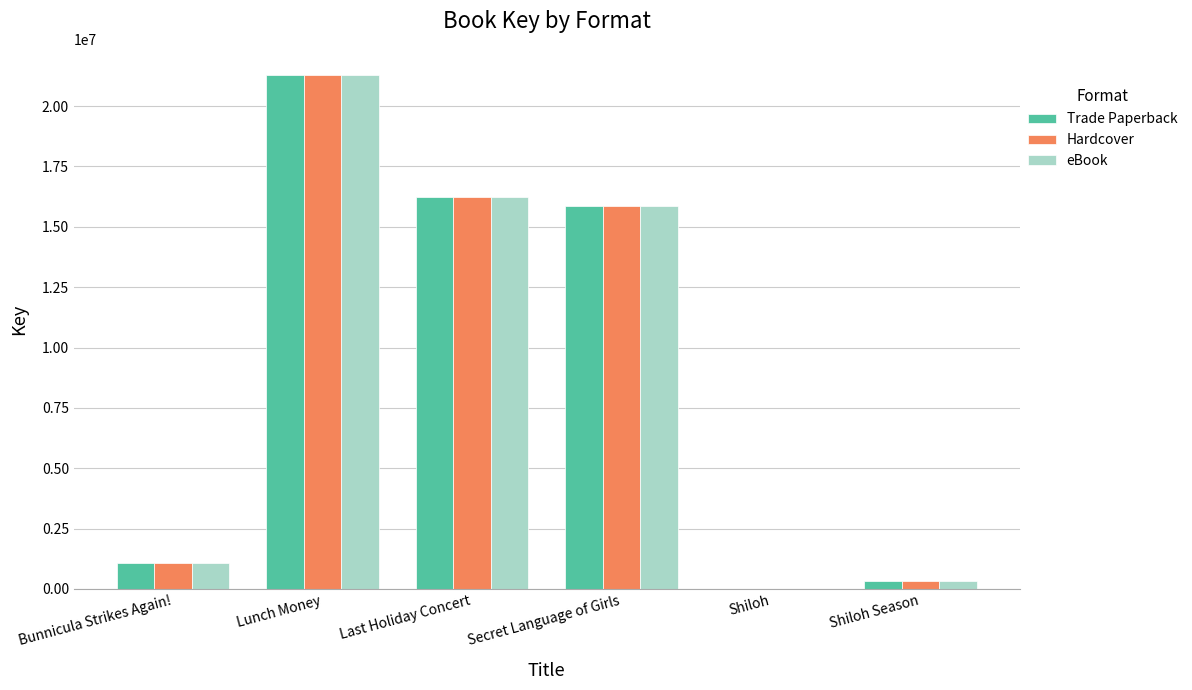

Which category has the highest value in the Hardcover series?

Lunch Money